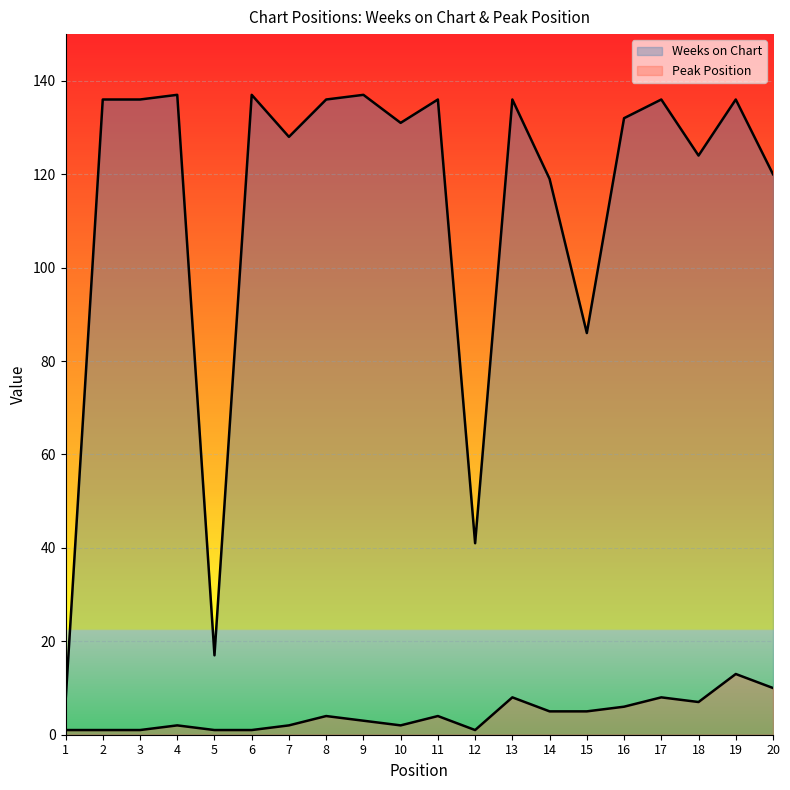

Is it true that Peak Position equals 4 at 8?

True